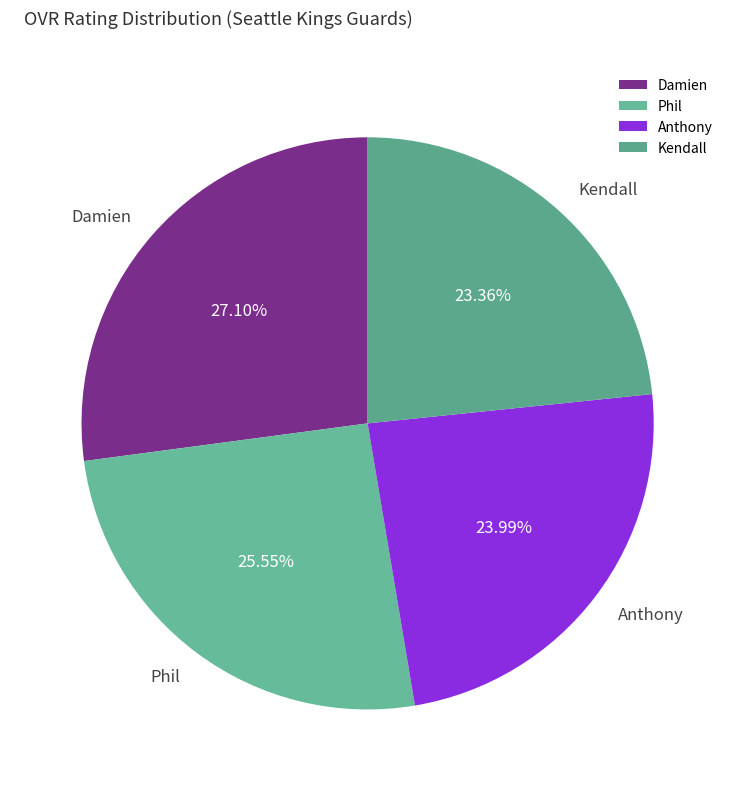

Rank the categories by value from highest to lowest.

Damien, Phil, Anthony, Kendall